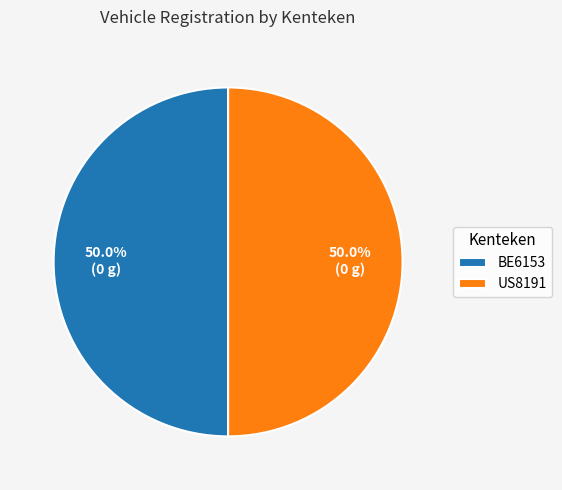

What is the ratio of the value at BE6153 to the value at US8191?

1.0